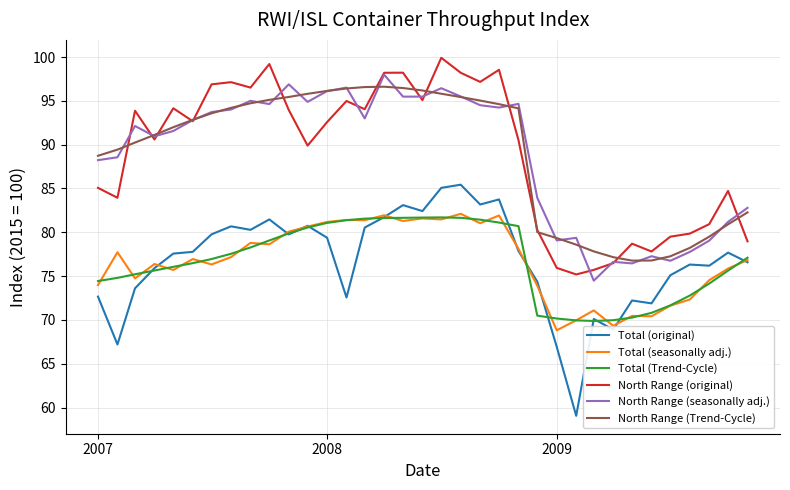

True or false: Total (Trend-Cycle) and North Range (Trend-Cycle) intersect in this chart.

False